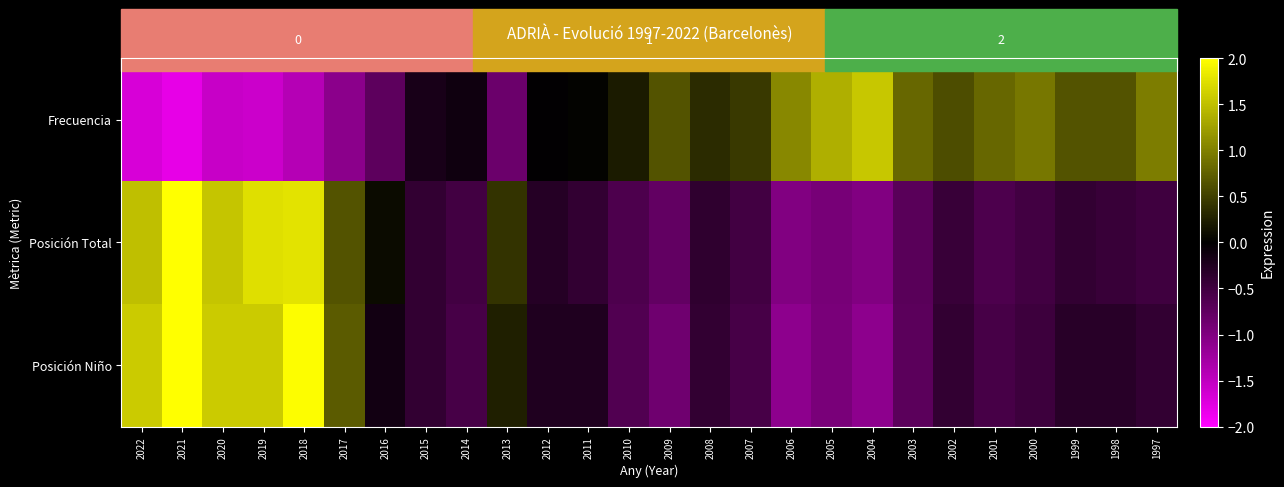

Rank the series by their average value, from lowest to highest.

Posición Total, Frecuencia, Posición Niño